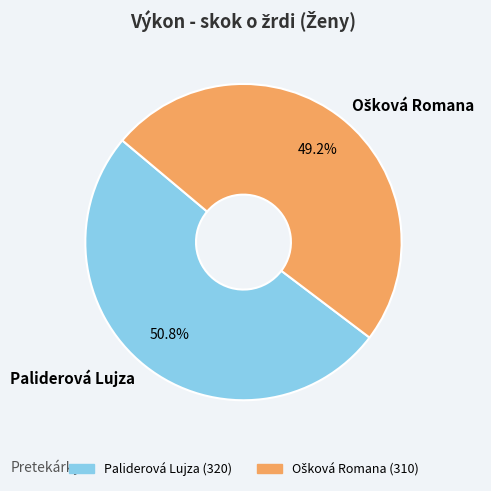

How many slices are in this pie chart?

2